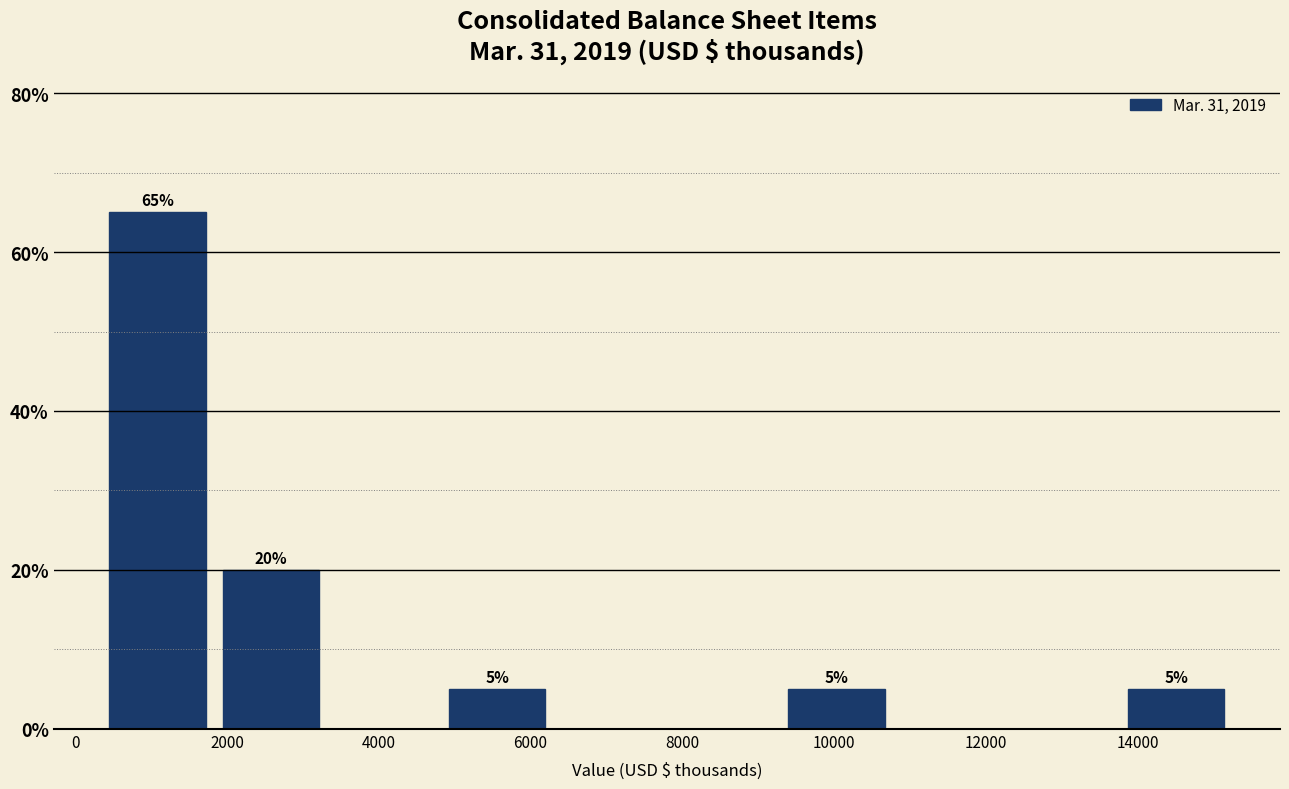

Which range on the x-axis has the tallest bar?

400 to 1800